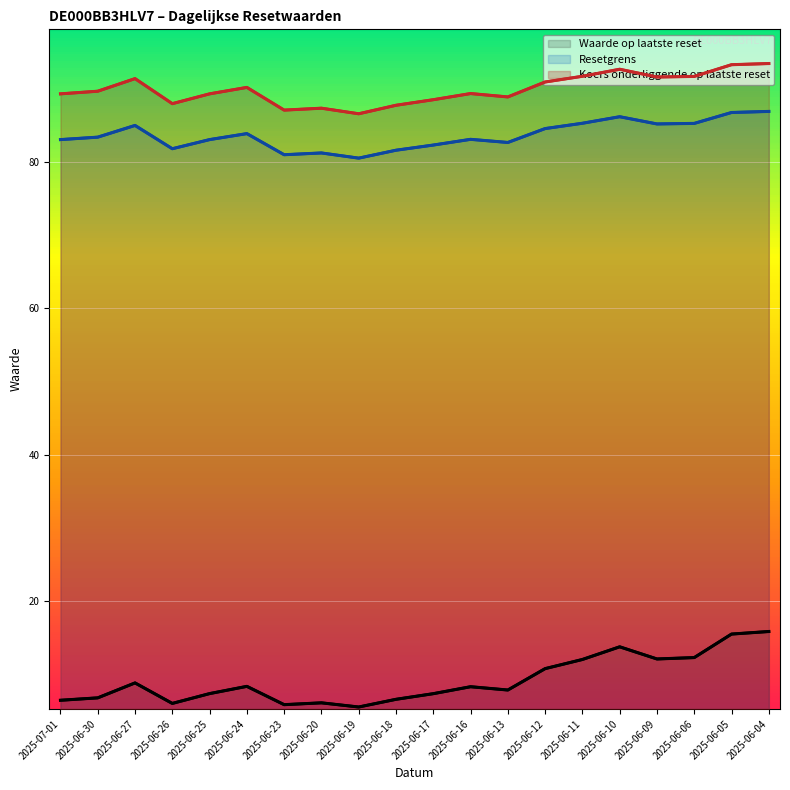

What are all the series names shown in the legend?

Waarde op laatste reset, Resetgrens, Koers onderliggende op laatste reset